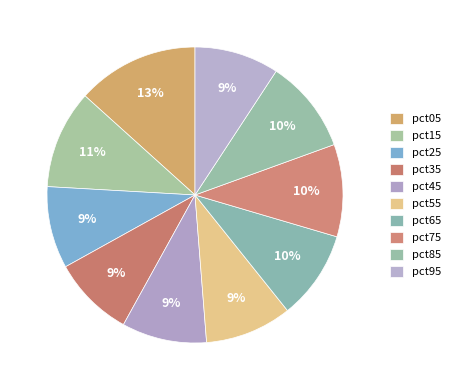

Which slice is the smallest?

pct35